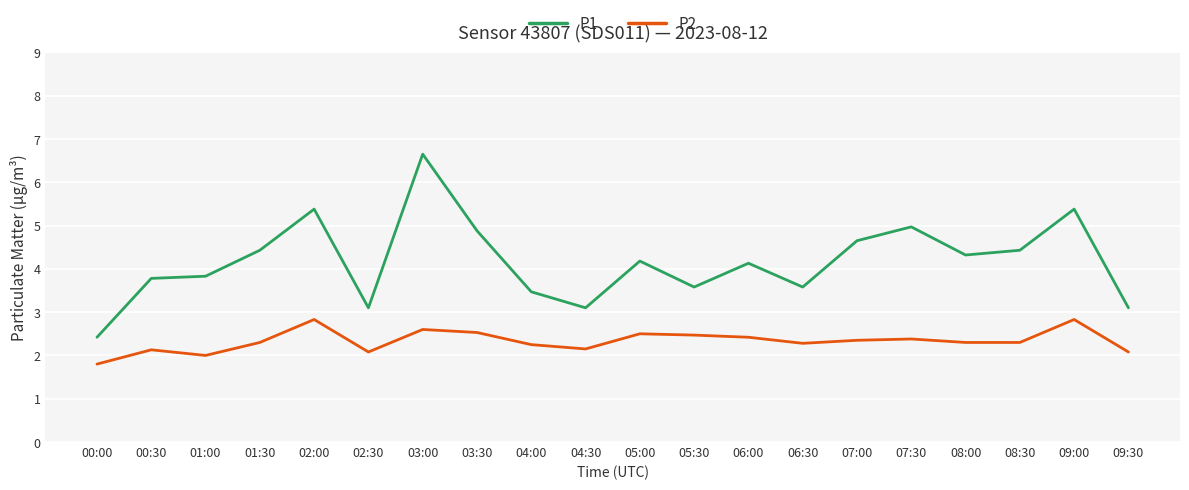

Read the P1 value at 07:30.

5.0